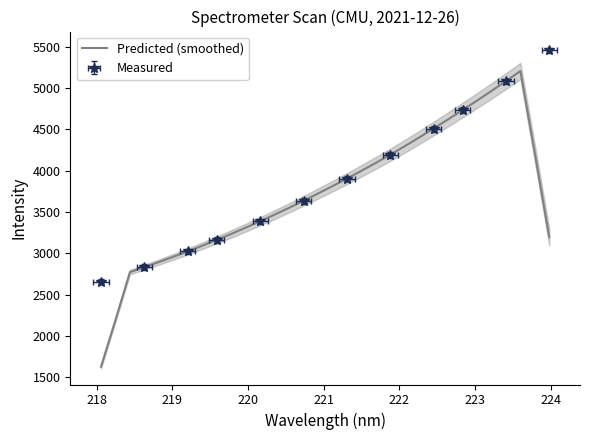

The chart shows a value of 7143.9 at 24. True or false?

False